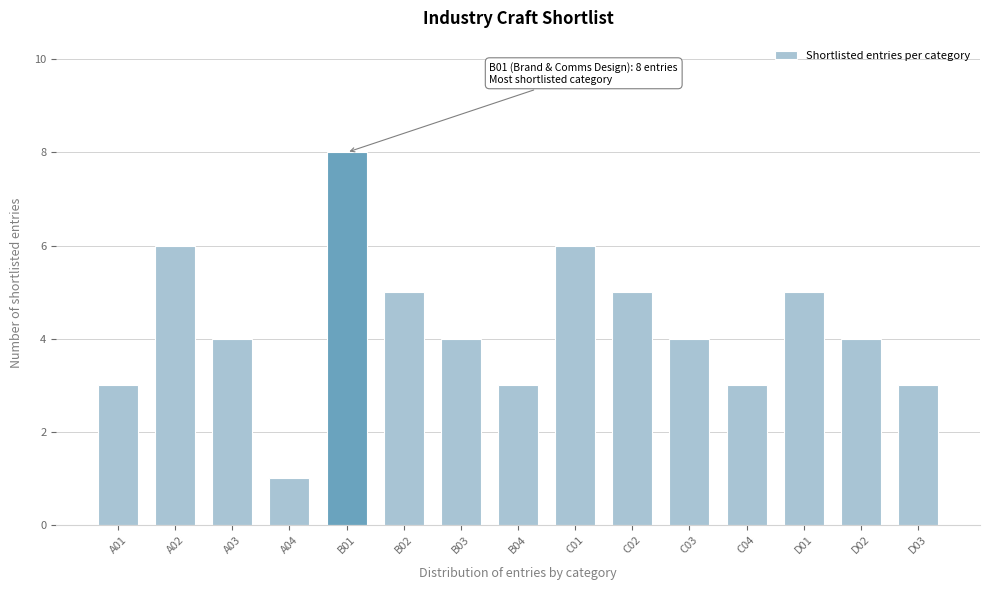

Reading right to left, extract all data points from this chart.

3	4	5	3	4	5	6	3	4	5	8	1	4	6	3